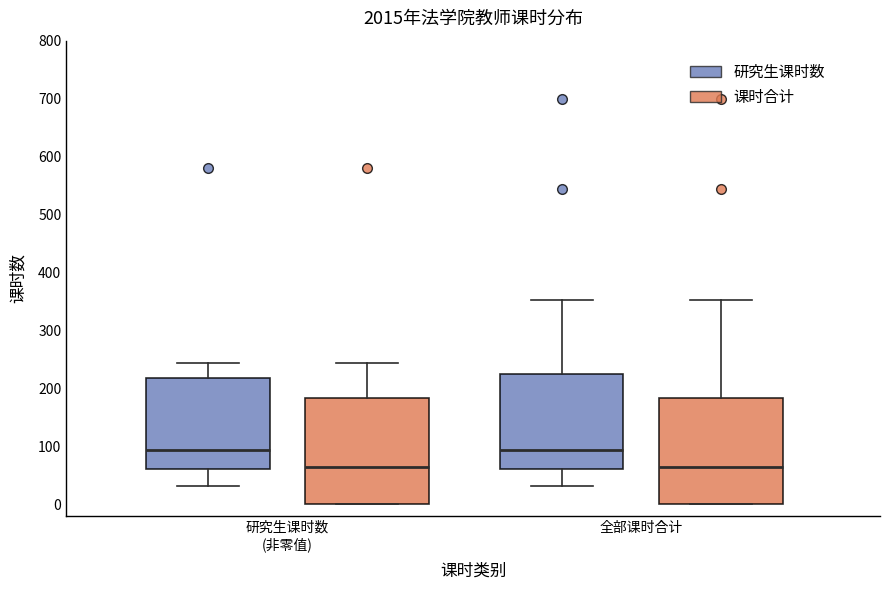

Reading left to right, read every box against the y-axis: the position of its median line, the range the box covers, and the ends of its whiskers. The values are not printed on the chart, so give them approximately, as read against the axis.

研究生课时数 (非零值) (研究生课时数): median 90, box 60 to 220, whiskers 30 to 240
研究生课时数 (非零值) (课时合计): median 60, box 0 to 180, whiskers 0 to 240
全部课时合计 (研究生课时数): median 90, box 60 to 220, whiskers 30 to 350
全部课时合计 (课时合计): median 60, box 0 to 180, whiskers 0 to 350